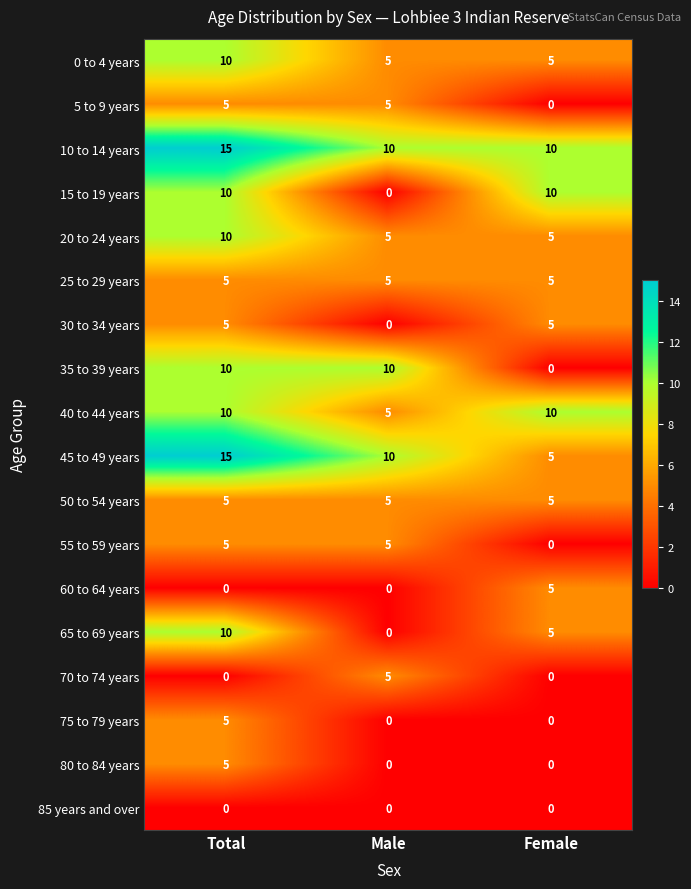

True or false: 15 to 19 years has a value of 5 at Male.

False